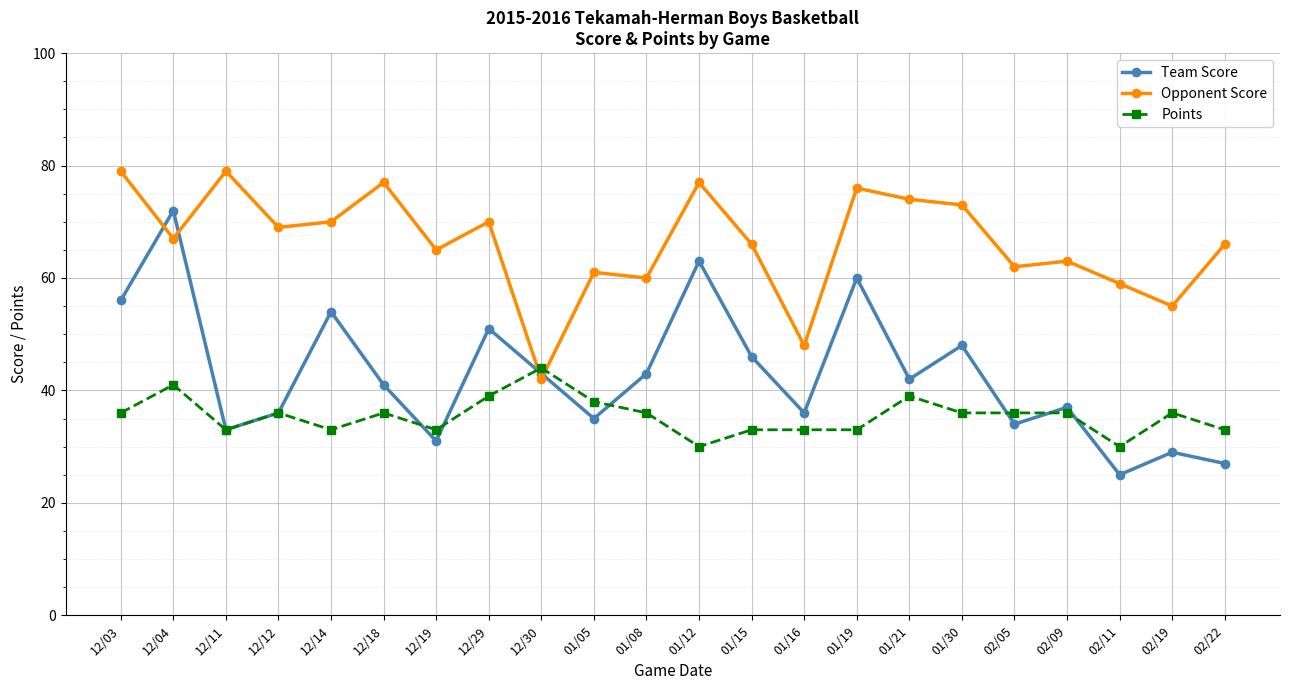

True or false: Opponent Score and Points cross at least once.

True